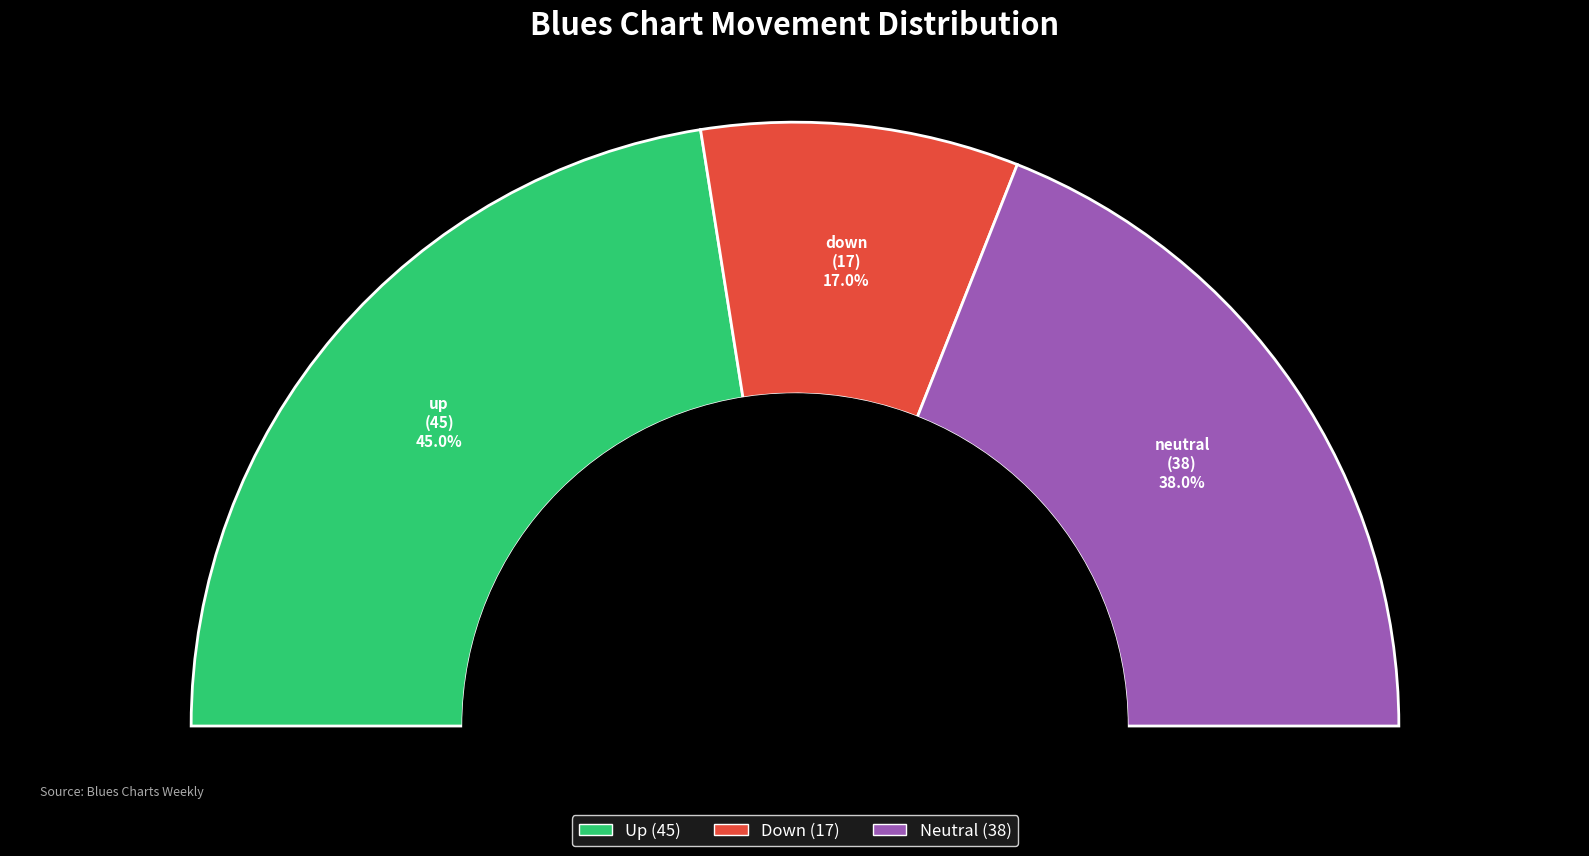

Does - represent more than half of the total?

No